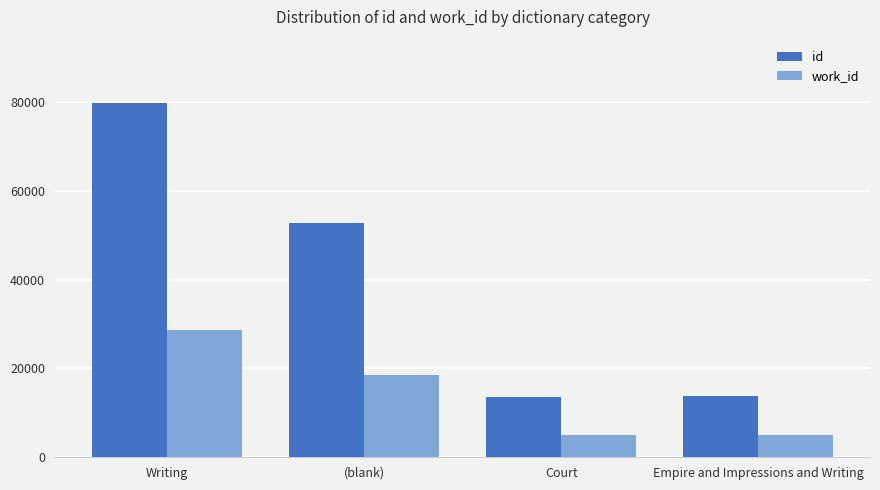

At how many categories does at least one series exceed 70757?

1